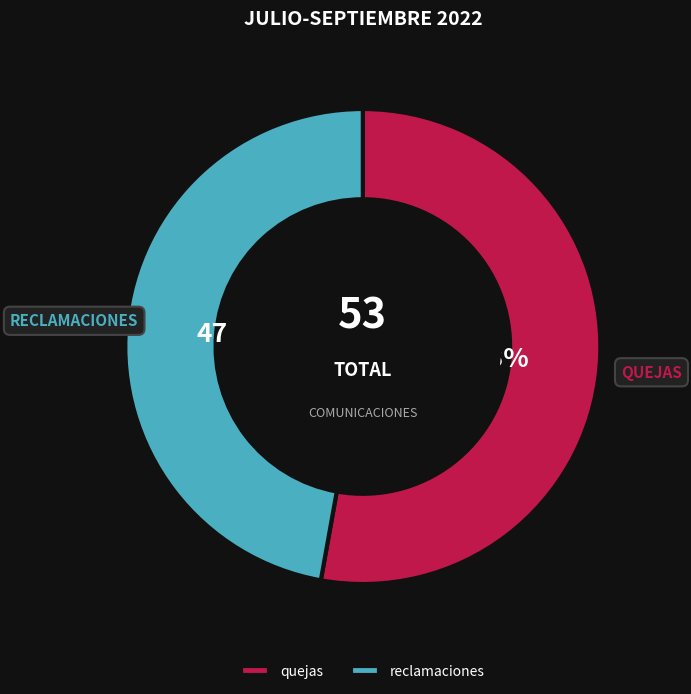

What is the majority slice?

quejas